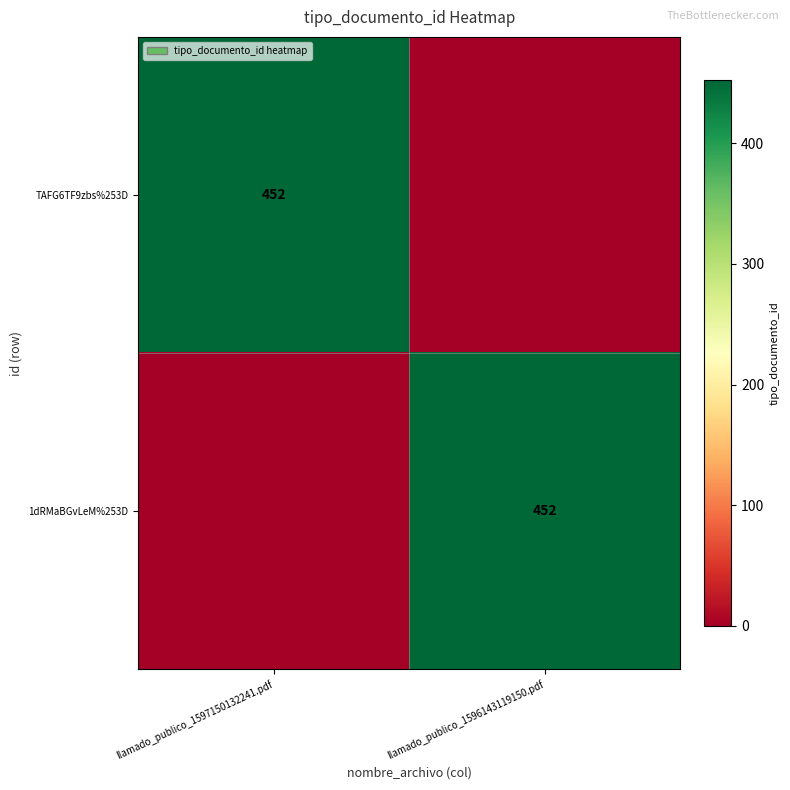

The value of 1dRMaBGvLeM%253D at llamado_publico_1596143119150.pdf is 185. True or false?

False